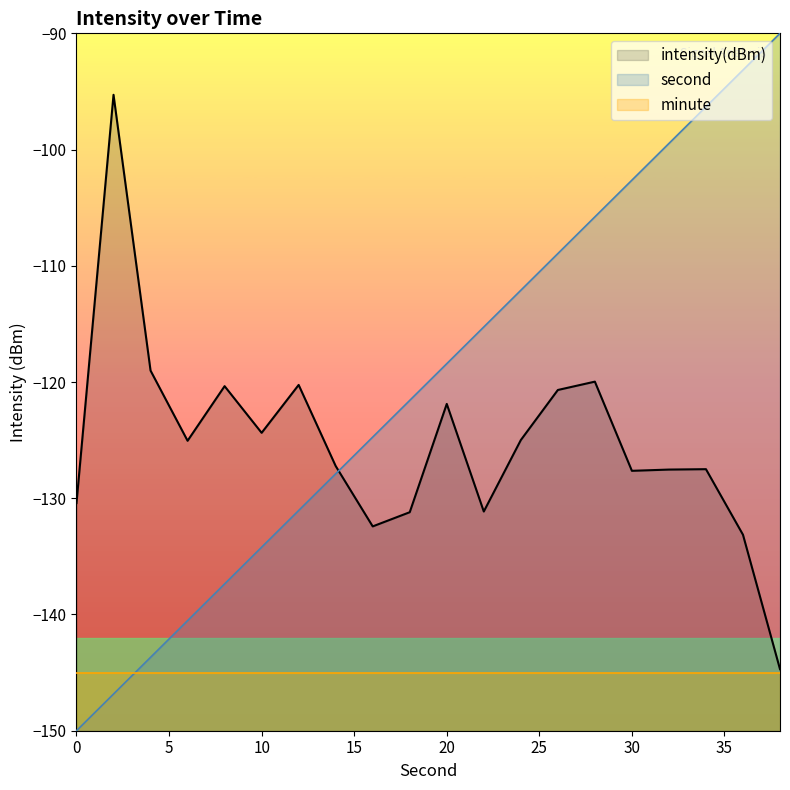

Rank the series by their average value, from lowest to highest.

minute, intensity(dBm), second